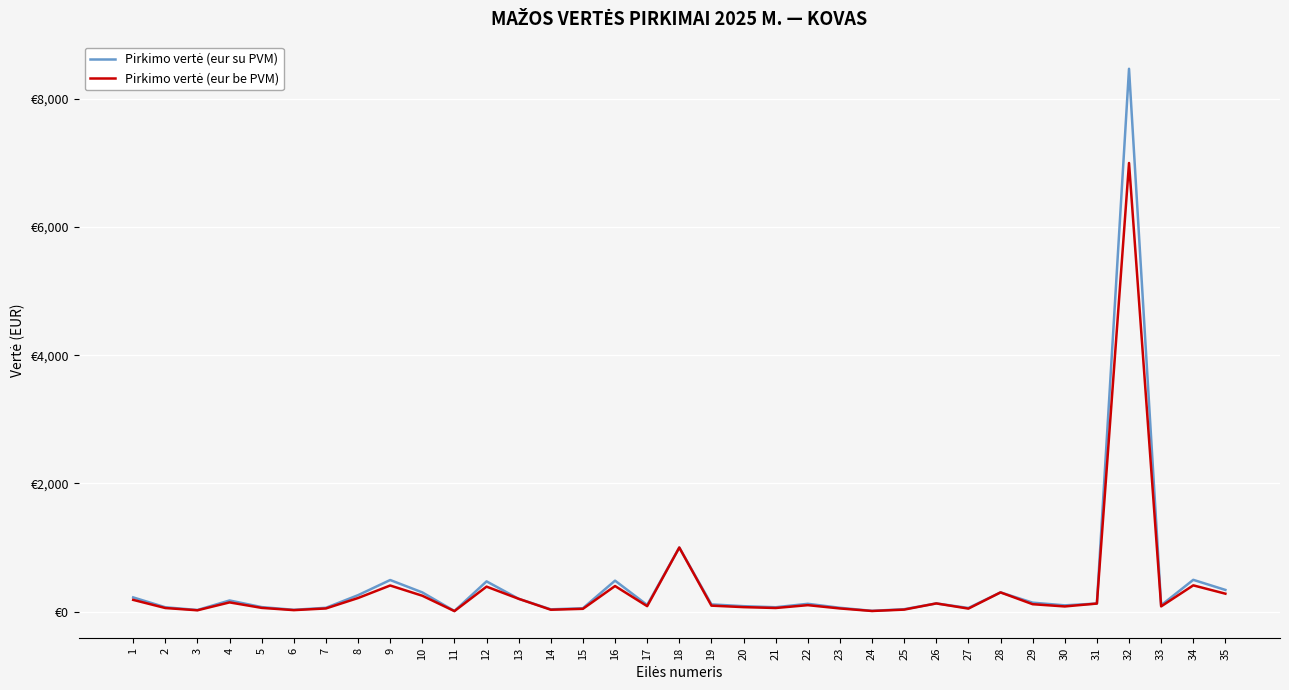

Where is Pirkimo vertė (eur be PVM) nearest to the value 3504?

18